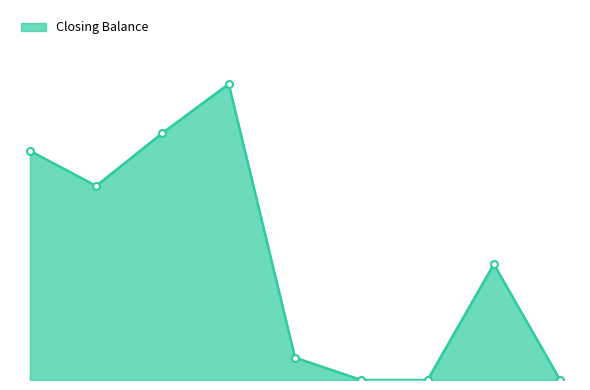

Is this an area chart (filled region under the line)?

Yes